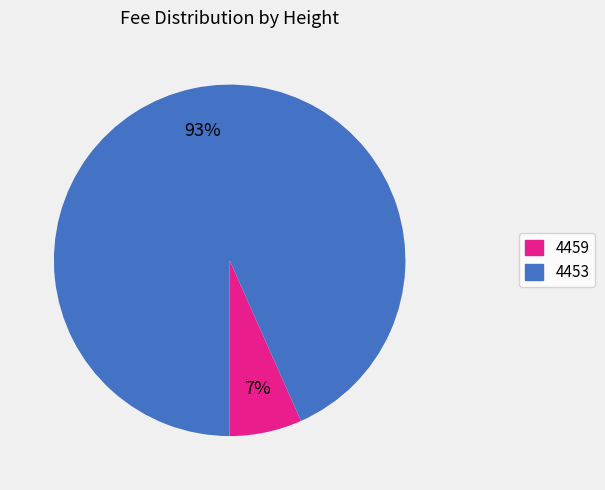

What is the largest slice in the pie chart?

4453